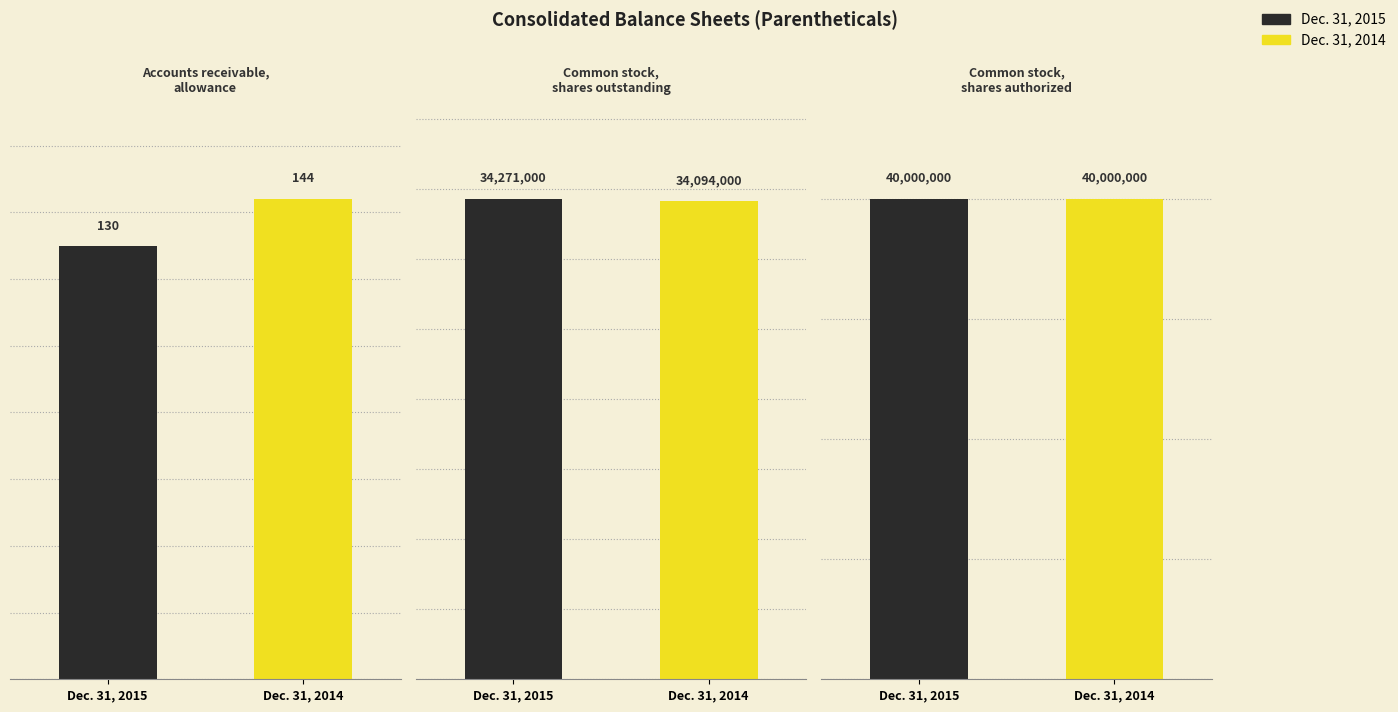

Where is Dec. 31, 2014 nearest to the value 20000072?

Common stock, shares outstanding